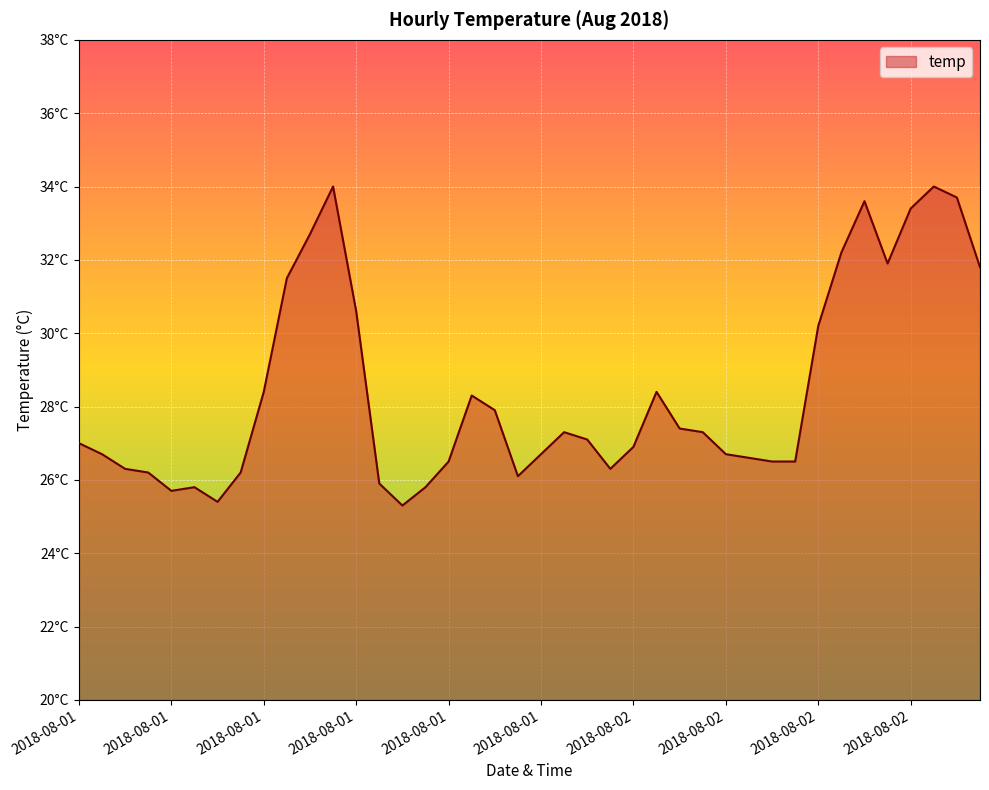

How many interior local peaks (higher than both neighbors) does the data have?

7